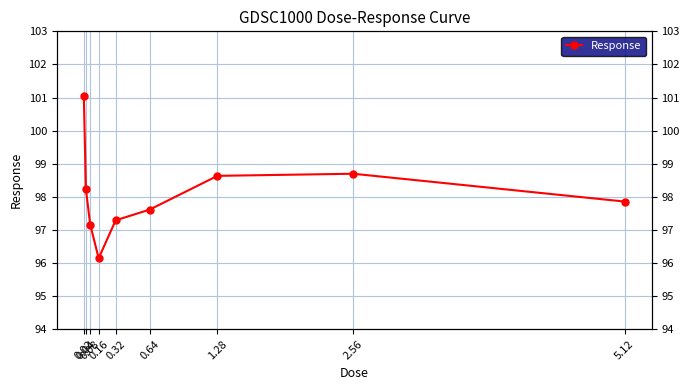

True or false: there are more than 0 points higher than both neighbors.

True